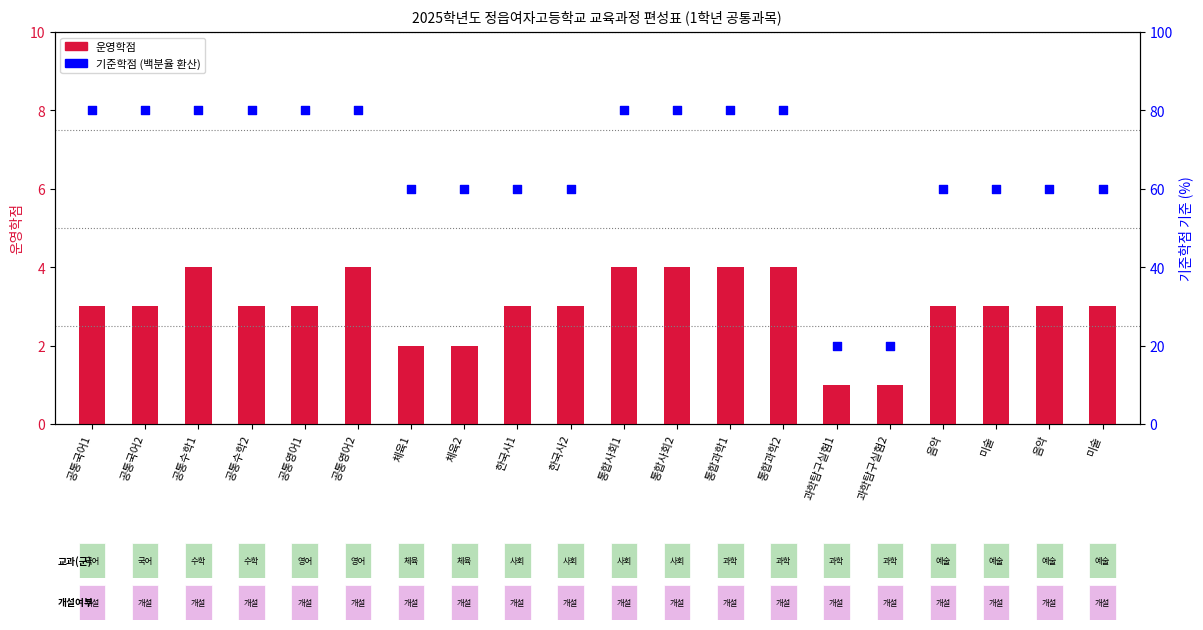

What is the total value across all series at 미술?

63